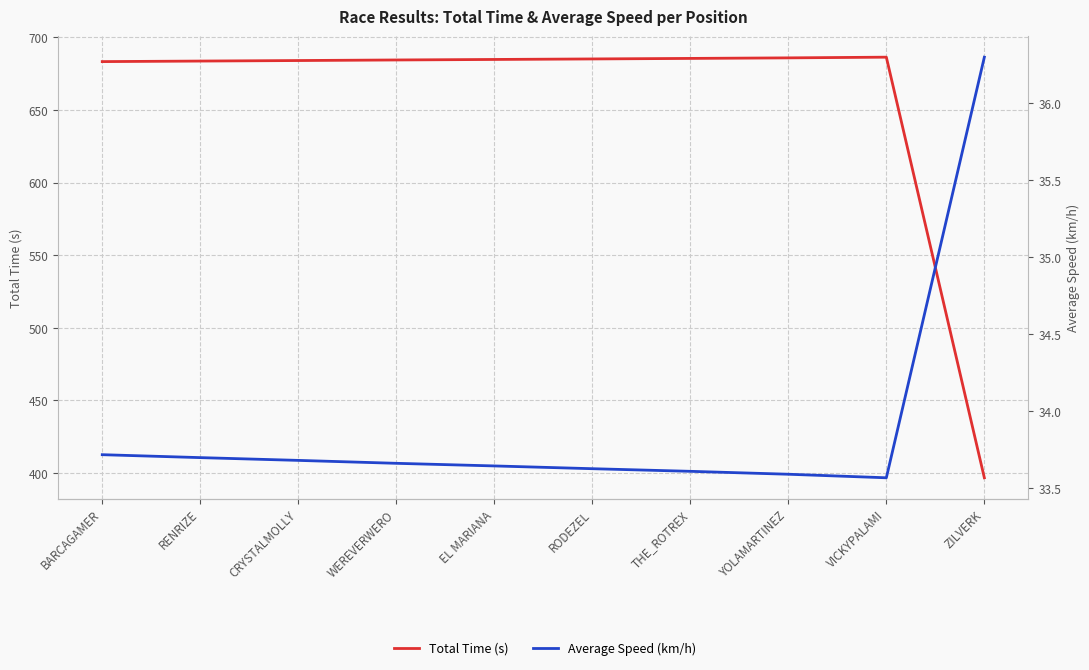

What is the label of the 1st point from the right?

ZILVERK